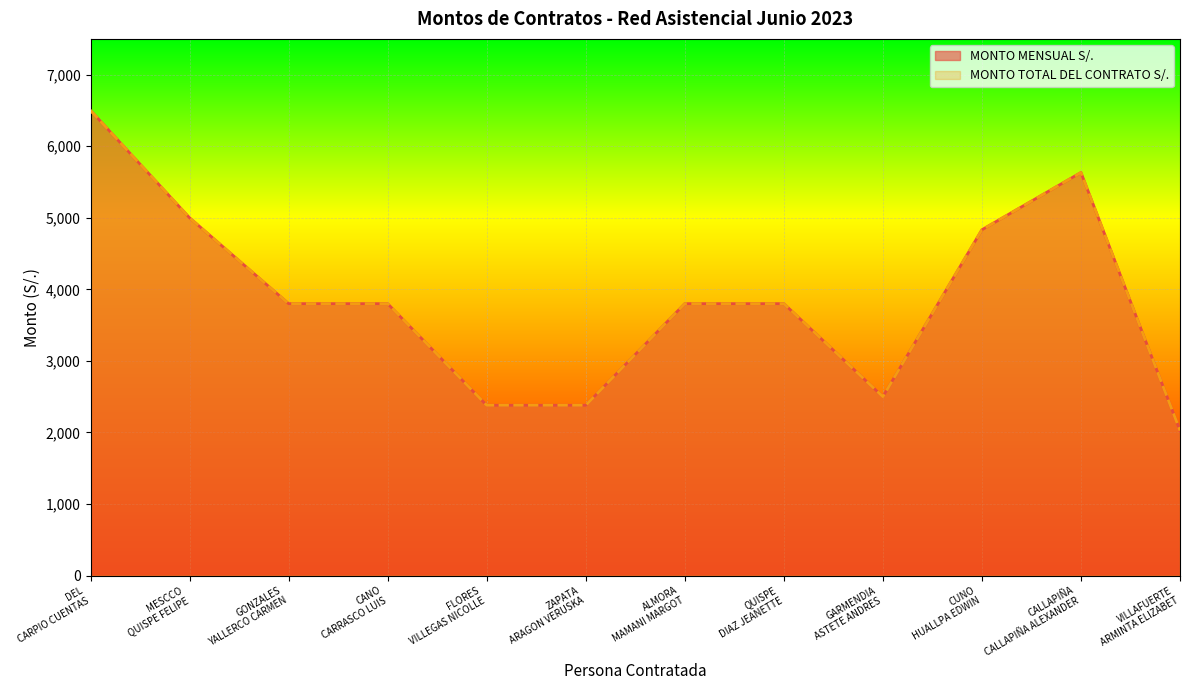

What is the sum of all MONTO TOTAL DEL CONTRATO S/. values?

46452.2